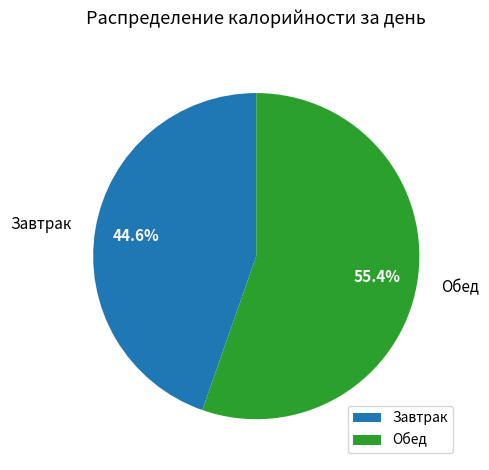

Which slice is the smallest?

Завтрак